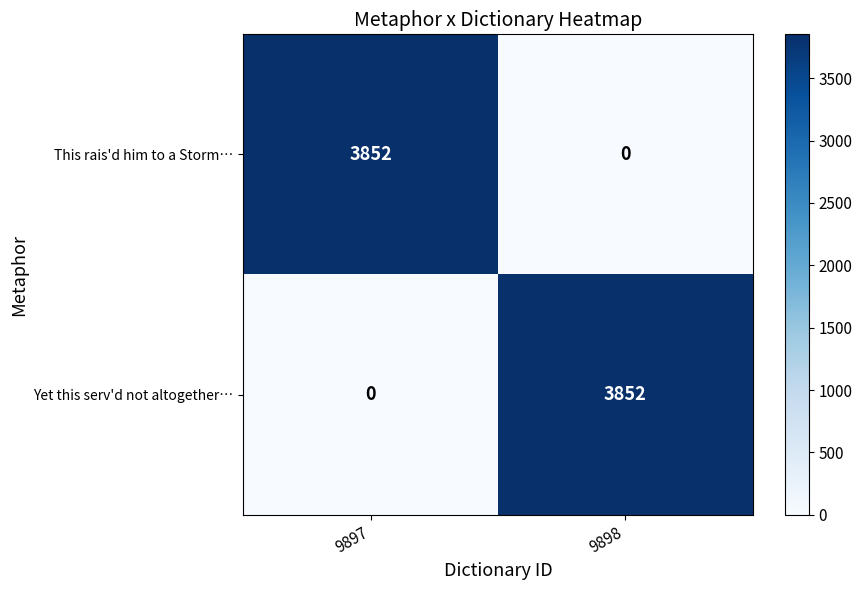

Is it true that This rais'd him to a Storm… equals 3852 at 9897?

True